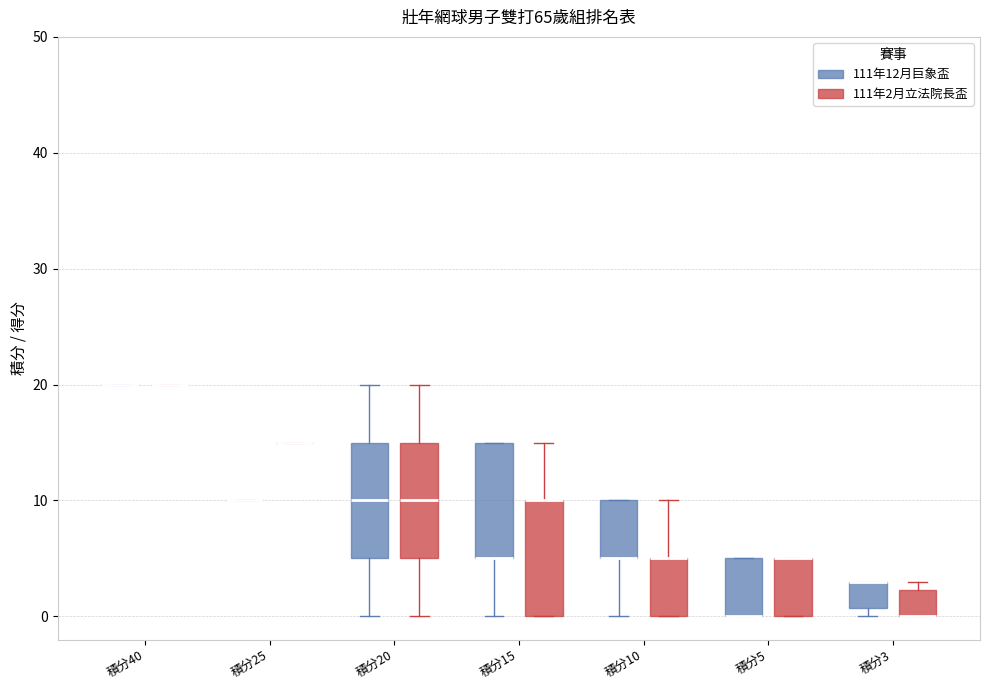

Reading left to right, read every box against the y-axis: the position of its median line, the range the box covers, and the ends of its whiskers. The values are not printed on the chart, so give them approximately, as read against the axis.

積分40 (111年12月巨象盃): box collapsed to a line at 20, whiskers 20 to 20
積分40 (111年2月立法院長盃): box collapsed to a line at 20, whiskers 20 to 20
積分25 (111年12月巨象盃): box collapsed to a line at 10, whiskers 10 to 10
積分25 (111年2月立法院長盃): box collapsed to a line at 15, whiskers 15 to 15
積分20 (111年12月巨象盃): median 10, box 5 to 15, whiskers 0 to 20
積分20 (111年2月立法院長盃): median 10, box 5 to 15, whiskers 0 to 20
積分15 (111年12月巨象盃): median 5 (drawn on the box's lower edge), box 5 to 15, whiskers 0 to 15
積分15 (111年2月立法院長盃): median 10 (drawn on the box's upper edge), box 0 to 10, whiskers 0 to 15
積分10 (111年12月巨象盃): median 5 (drawn on the box's lower edge), box 5 to 10, whiskers 0 to 10
積分10 (111年2月立法院長盃): median 5 (drawn on the box's upper edge), box 0 to 5, whiskers 0 to 10
積分5 (111年12月巨象盃): median 0 (drawn on the box's lower edge), box 0 to 5, whiskers 0 to 5
積分5 (111年2月立法院長盃): median 5 (drawn on the box's upper edge), box 0 to 5, whiskers 0 to 5
積分3 (111年12月巨象盃): median 3 (drawn on the box's upper edge), box 1 to 3, whiskers 0 to 3
積分3 (111年2月立法院長盃): median 0 (drawn on the box's lower edge), box 0 to 2, whiskers 0 to 3